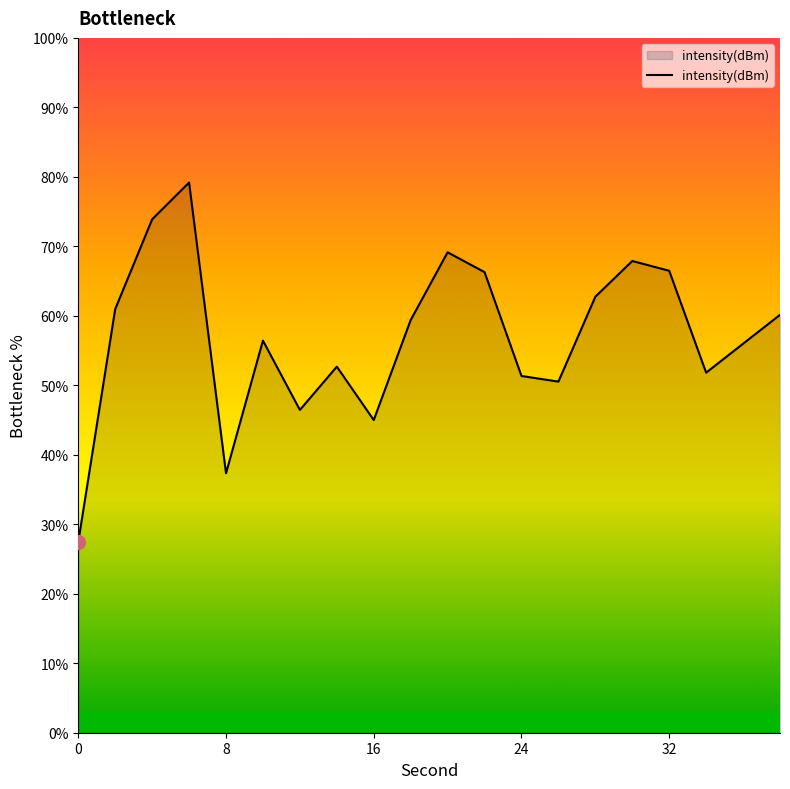

What is the smallest value displayed?

27.5